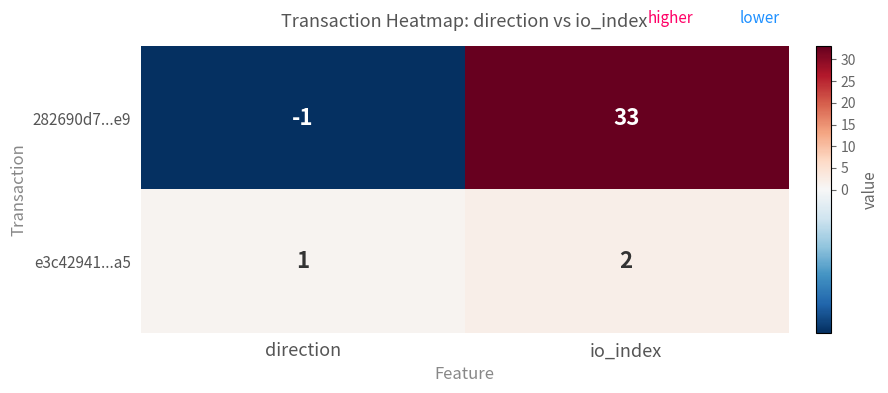

What is the sum of the e3c42941...a5 values at direction and io_index?

3